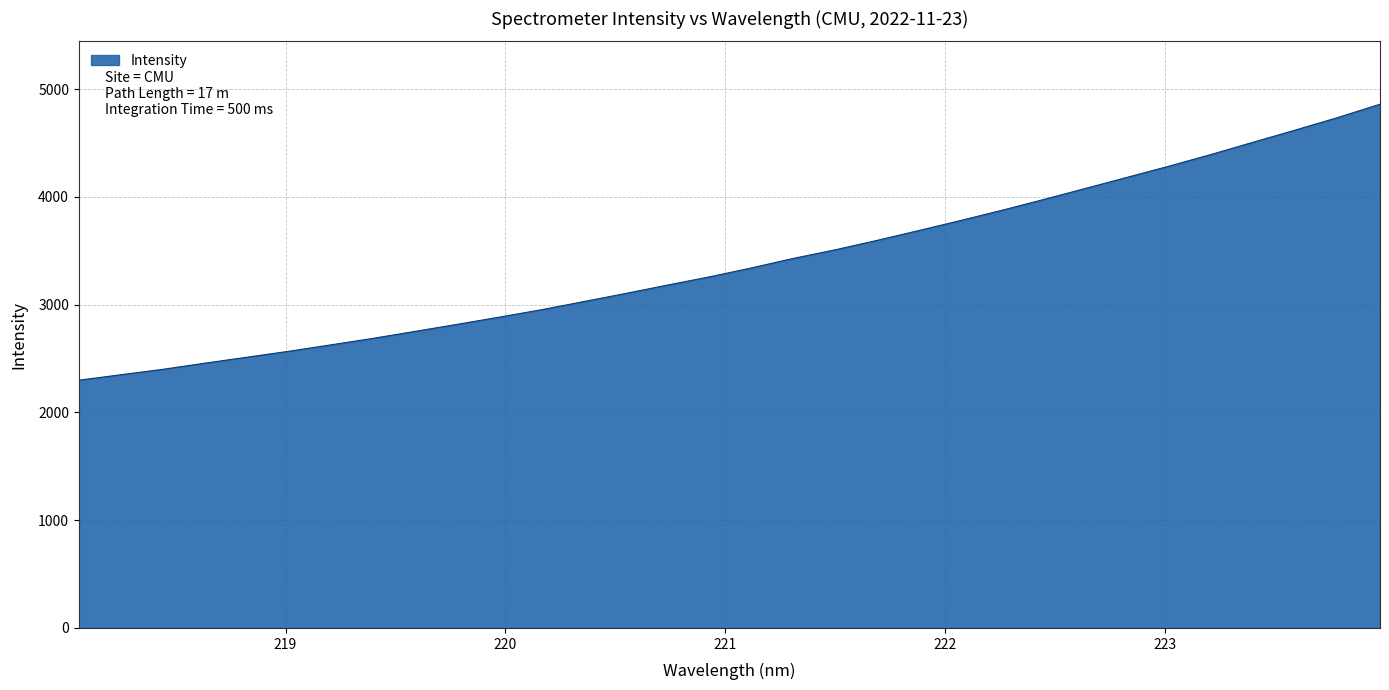

What is the greatest value displayed?

4860.8